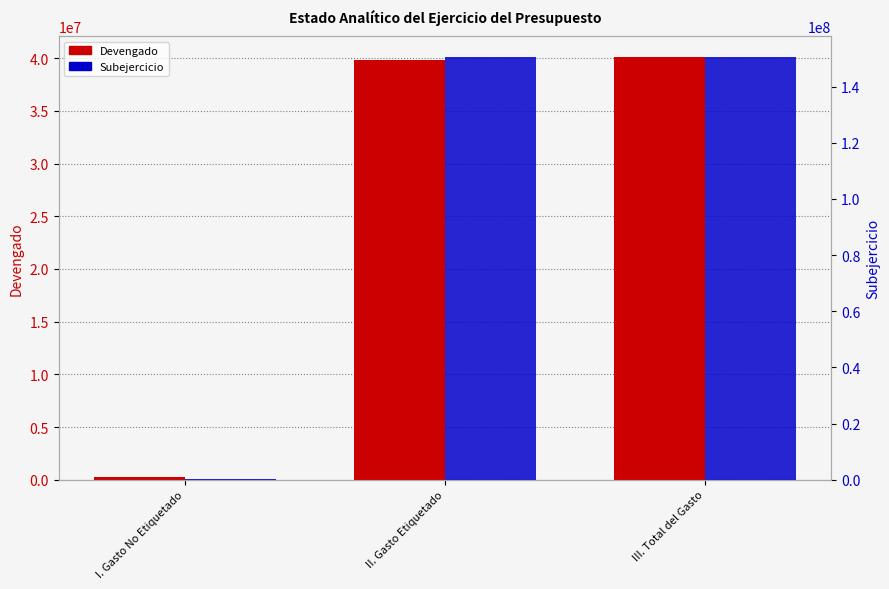

What is the sum of the Subejercicio values at II. Gasto Etiquetado and I. Gasto No Etiquetado?

150501509.2